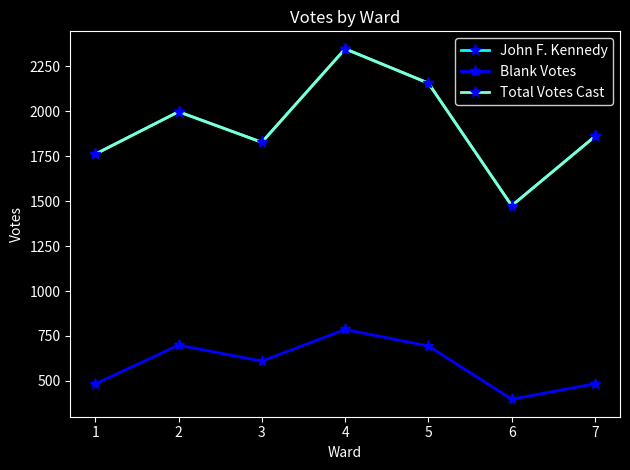

What is the value of the Blank Votes point at the 6th from the left?

398